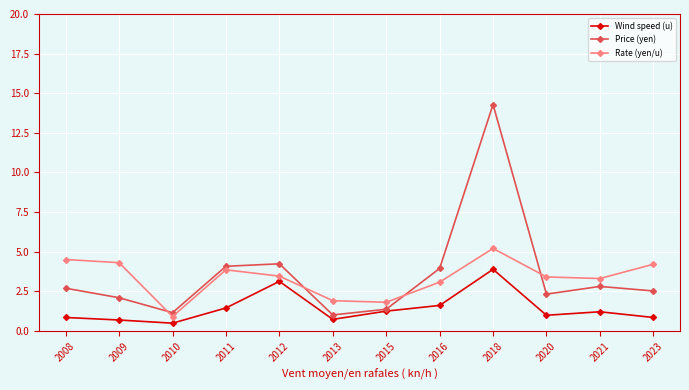

What is the spread (max minus min) of values at 2009?

3.6